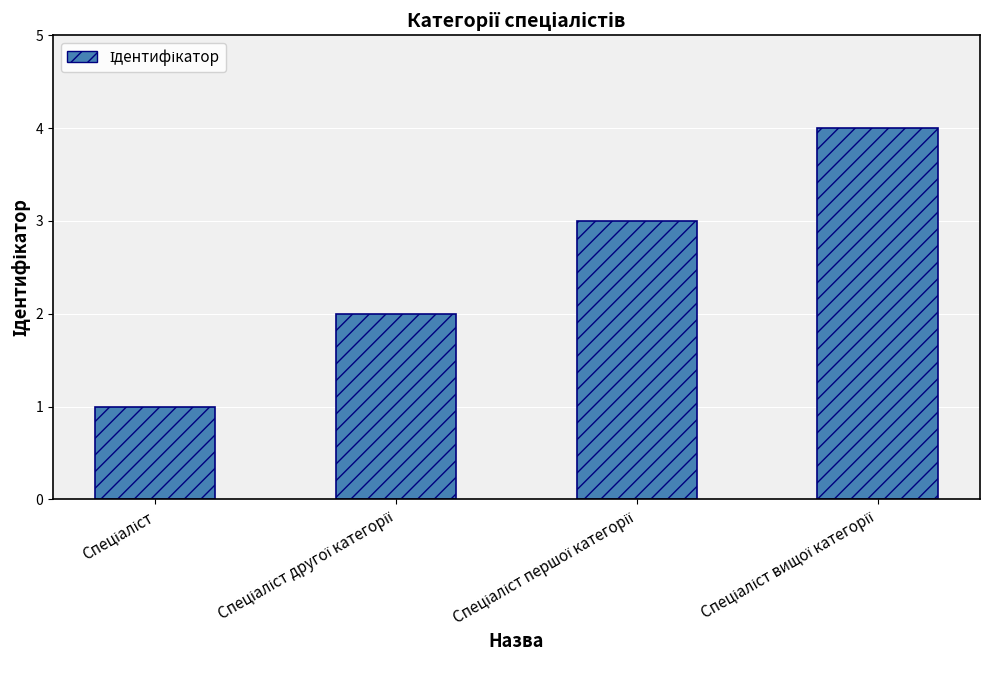

What is the sum of all values?

10